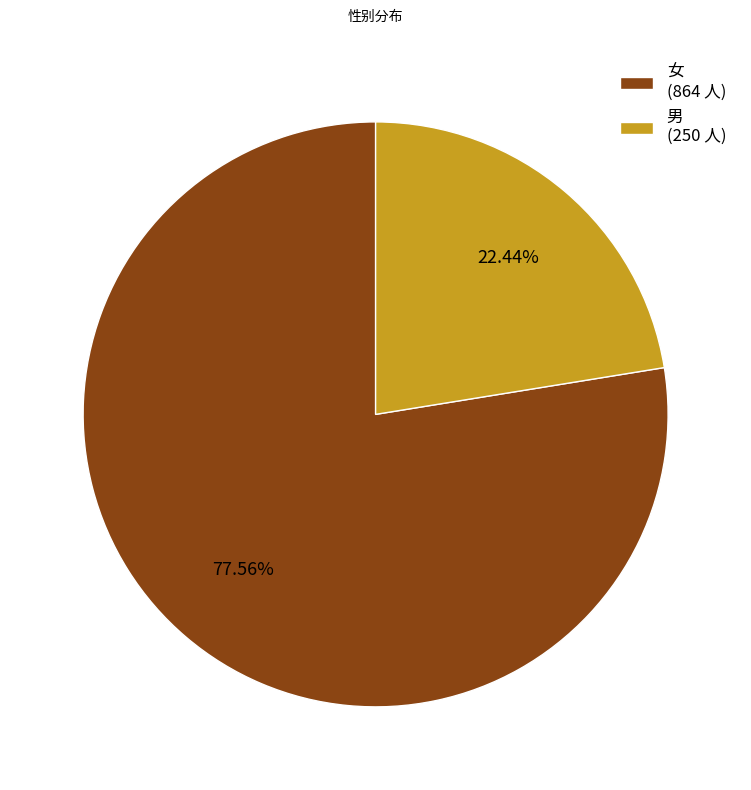

Combined, do 女 (864 人) and 男 (250 人) account for over 50%?

Yes